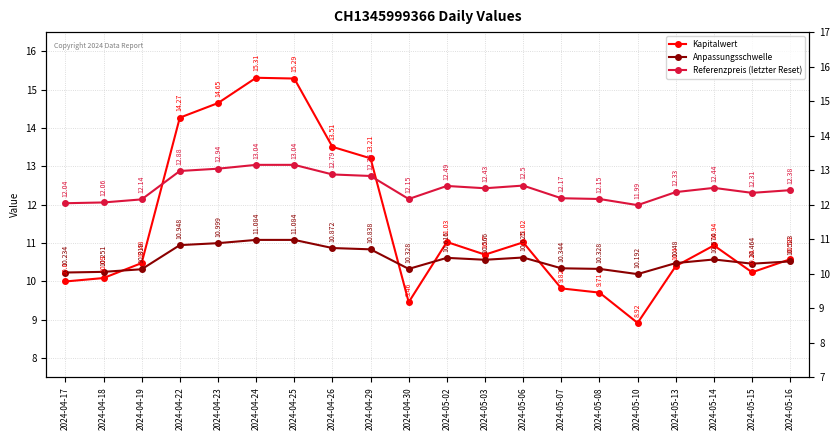

What is the difference between the second highest and minimum values in the Referenzpreis (letzter Reset) series?

1.0